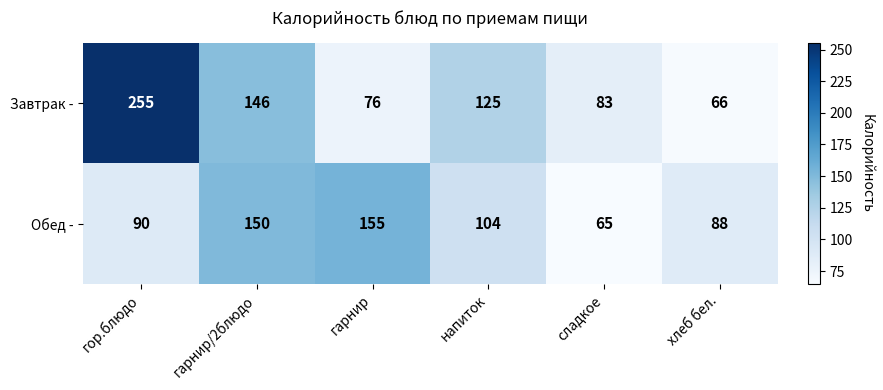

What is the spread (max minus min) of values at гарнир/2блюдо?

4